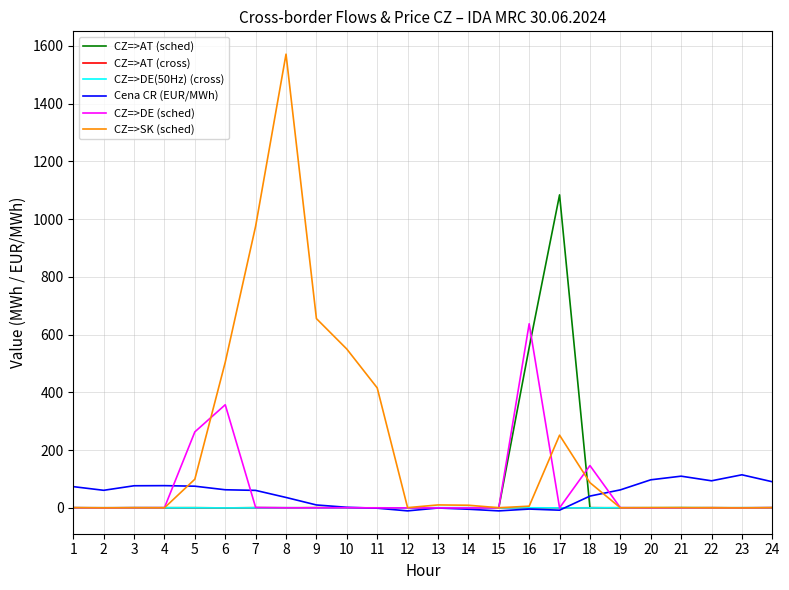

What is the maximum value for CZ=>DE(50Hz) (cross)?

0.9